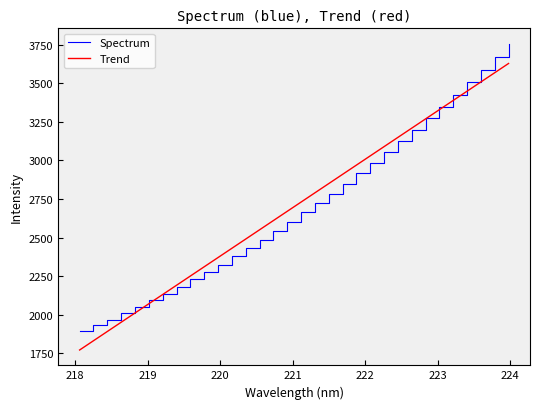

Which series has the largest range (max minus min)?

Spectrum